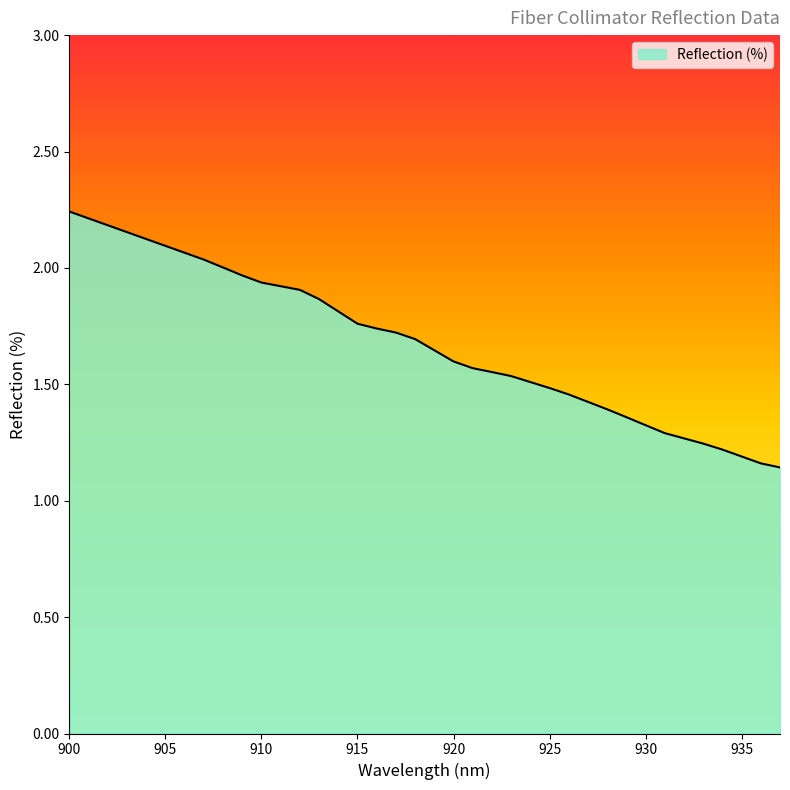

How many categories are shown in the chart?

38